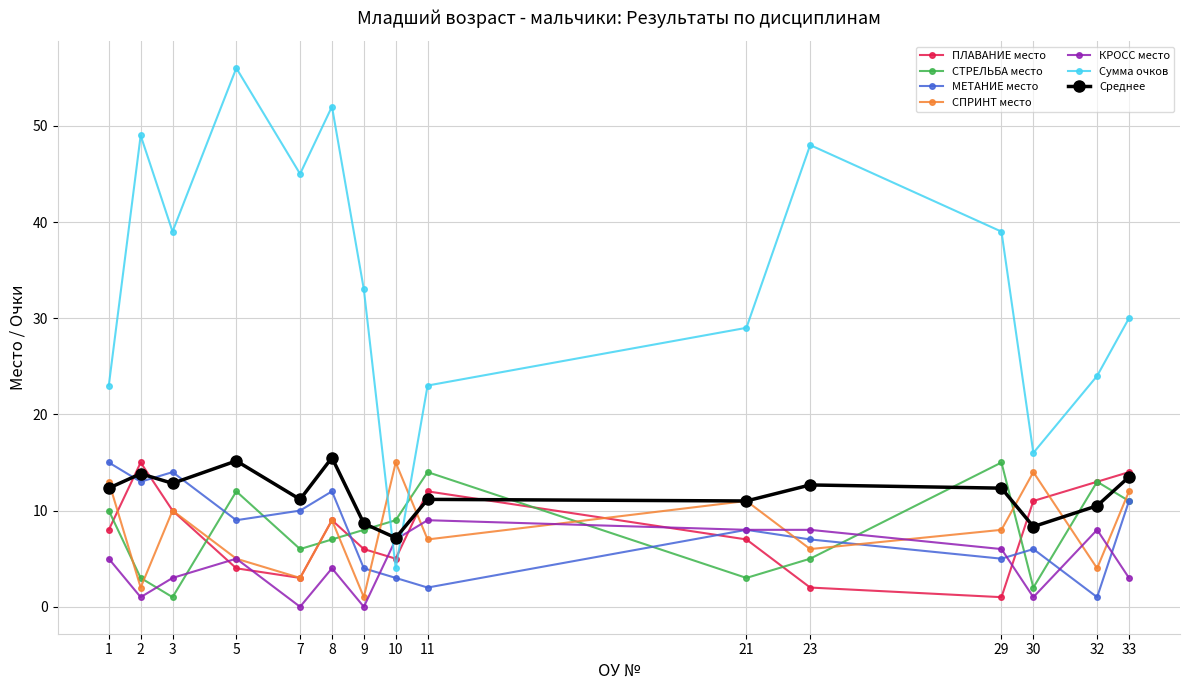

What is the minimum value for ПЛАВАНИЕ место?

1.0